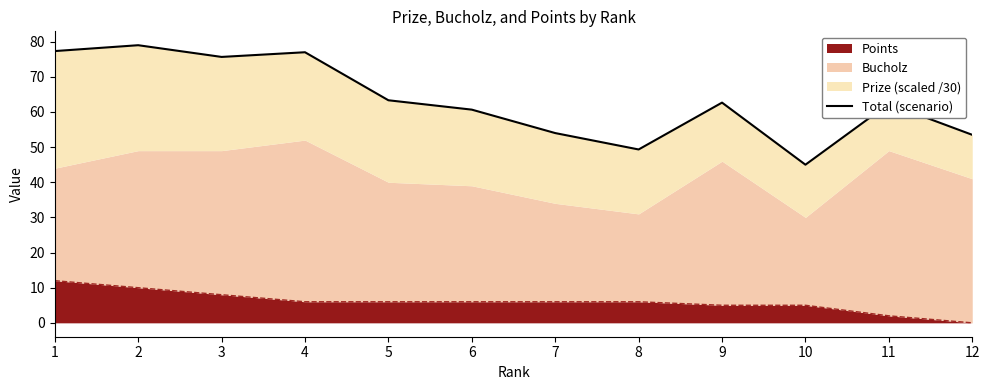

The value at 12 is 53.5. True or false?

True